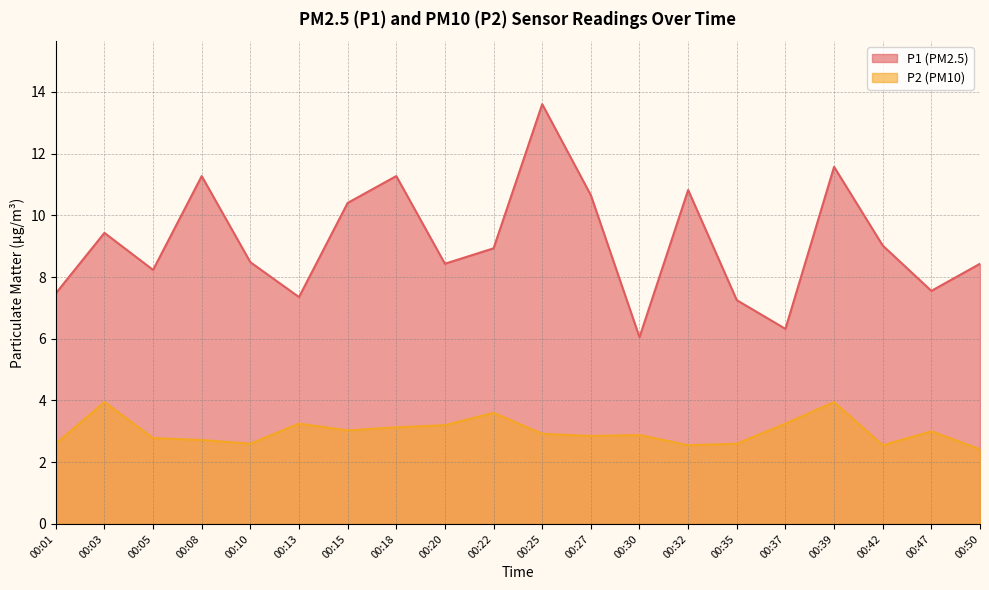

Which series has the widest spread of values?

P1 (PM2.5)